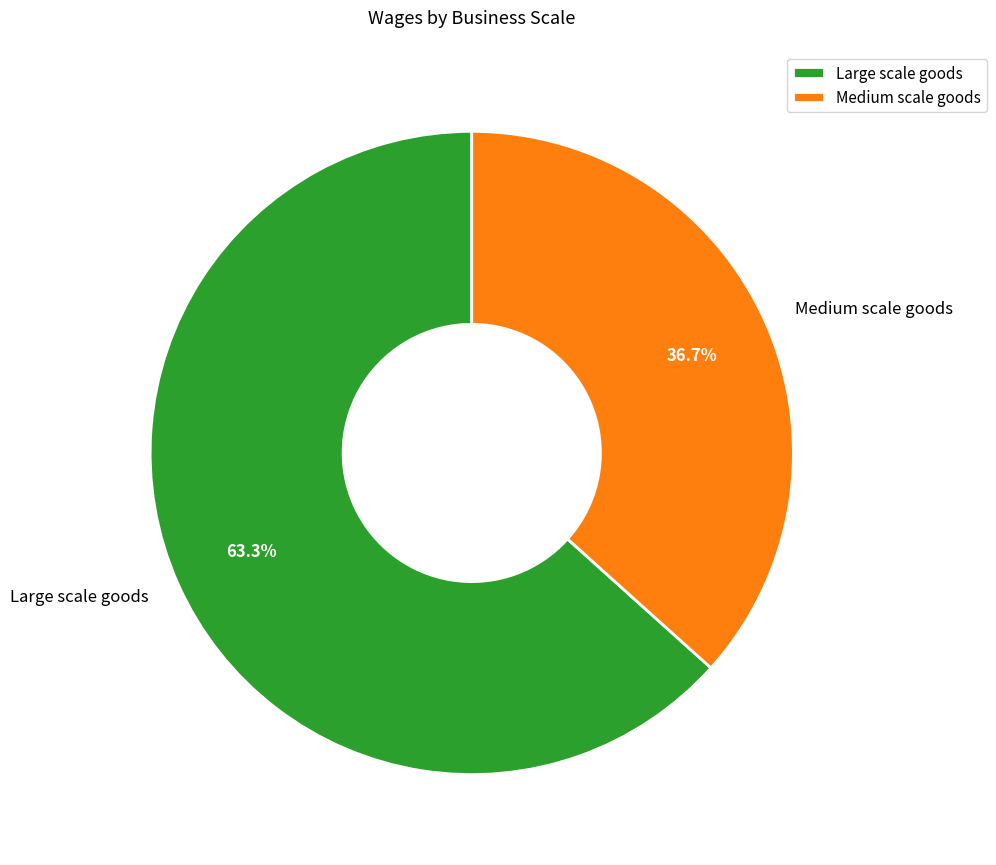

What percentage do Medium scale goods and Large scale goods together represent?

100.0%